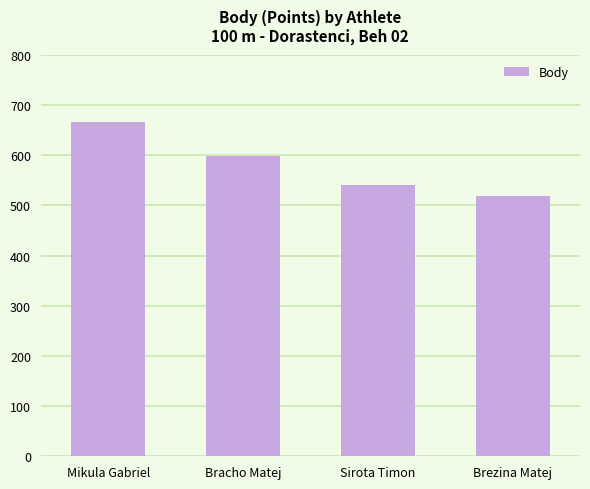

Rank the categories by value from highest to lowest.

Mikula Gabriel, Bracho Matej, Sirota Timon, Brezina Matej